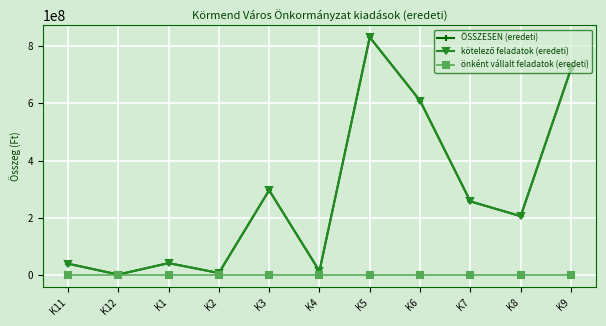

Reading right to left, transcribe all the data shown in this chart.

ÖSSZESEN (eredeti): 719788017	205852394	257419283	609031224	830541611	14000000	296430060	7338687	41935352	2000000	39935352
kötelező feladatok (eredeti): 719788017	205852394	257419283	609031224	830541611	14000000	296430060	7338687	41935352	2000000	39935352
önként vállalt feladatok (eredeti): 0	0	0	0	0	0	0	0	0	0	0